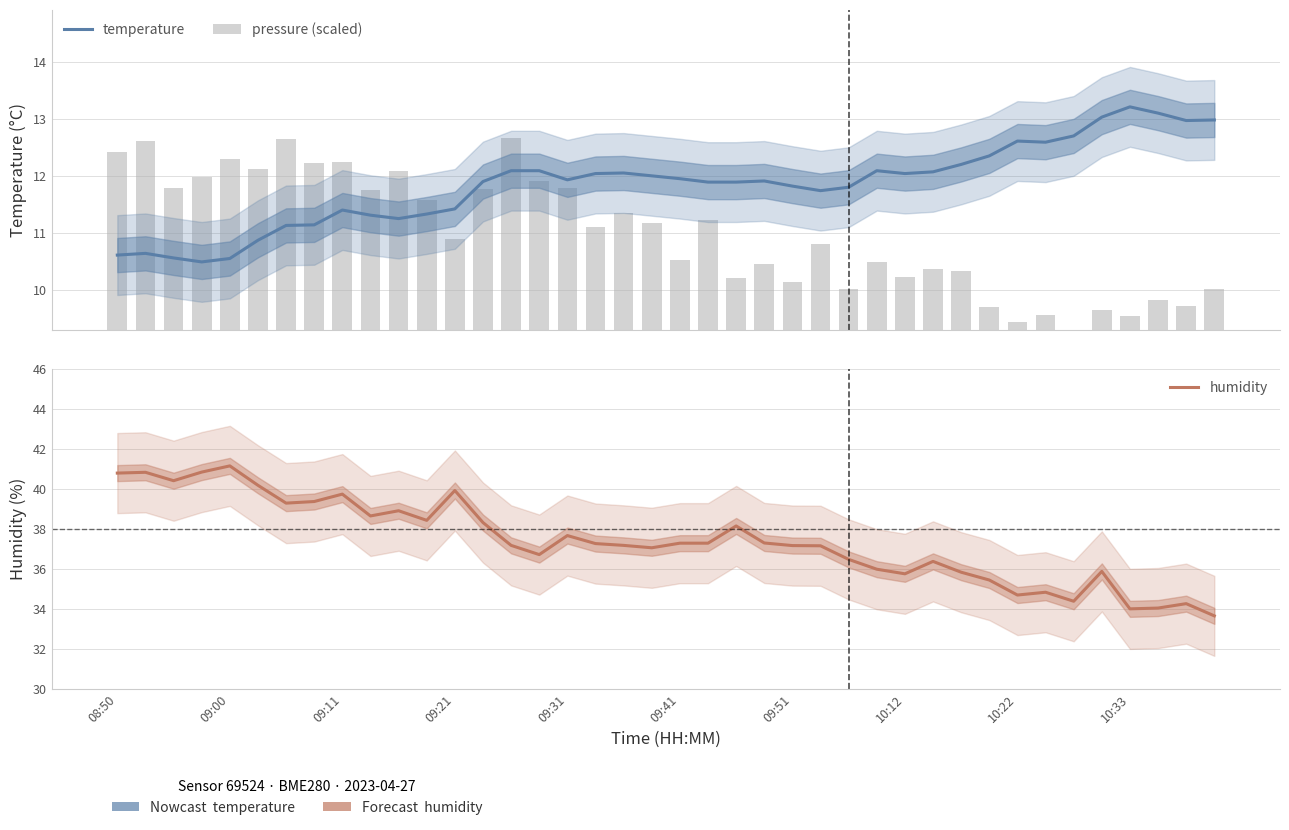

Reading left to right, transcribe all the data shown in this chart.

temperature: 10.6	10.7	10.6	10.5	10.6	10.9	11.1	11.2	11.4	11.3	11.3	11.3	11.4	11.9	12.1	12.1	11.9	12.1	12.1	12.0	12.0	11.9	11.9	11.9	11.8	11.8	11.8	12.1	12.1	12.1	12.2	12.4	12.6	12.6	12.7	13.0	13.2	13.1	13.0	13.0
pressure (scaled): 12.4	12.6	11.8	12.0	12.3	12.1	12.7	12.2	12.3	11.8	12.1	11.6	10.9	11.8	12.7	11.9	11.8	11.1	11.4	11.2	10.5	11.2	10.2	10.5	10.1	10.8	10.0	10.5	10.2	10.4	10.3	9.7	9.4	9.6	9.3	9.7	9.6	9.8	9.7	10.0
humidity: 40.8	40.8	40.4	40.8	41.1	40.2	39.3	39.4	39.7	38.6	38.9	38.4	39.9	38.3	37.2	36.7	37.7	37.3	37.2	37.1	37.3	37.3	38.1	37.3	37.2	37.2	36.5	36.0	35.8	36.4	35.8	35.5	34.7	34.8	34.4	35.9	34.0	34.0	34.3	33.7